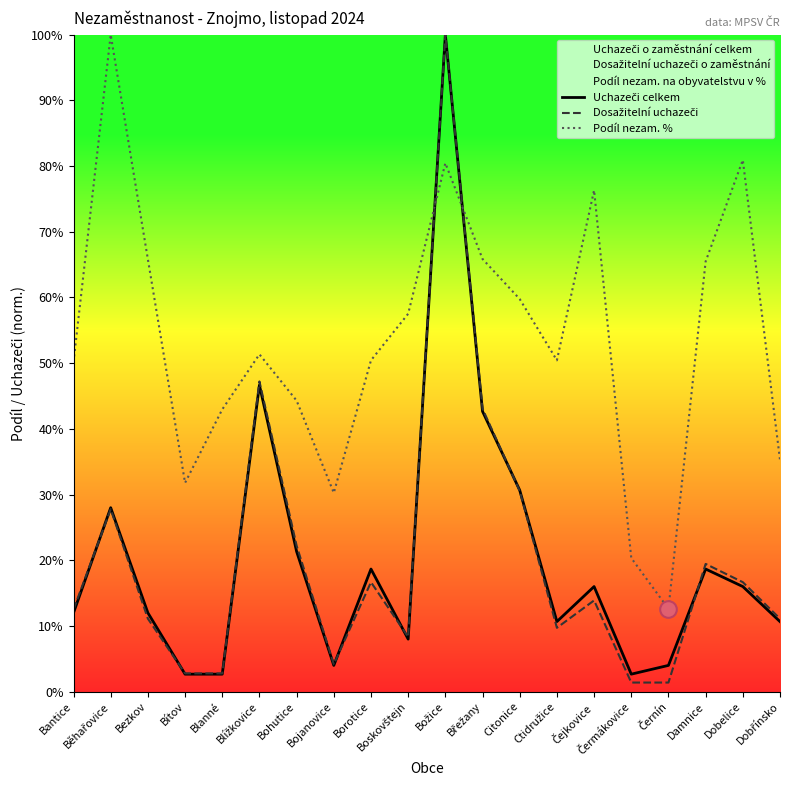

After their last crossing, which series has the higher values: Uchazeči celkem or Dosažitelní uchazeči?

Dosažitelní uchazeči